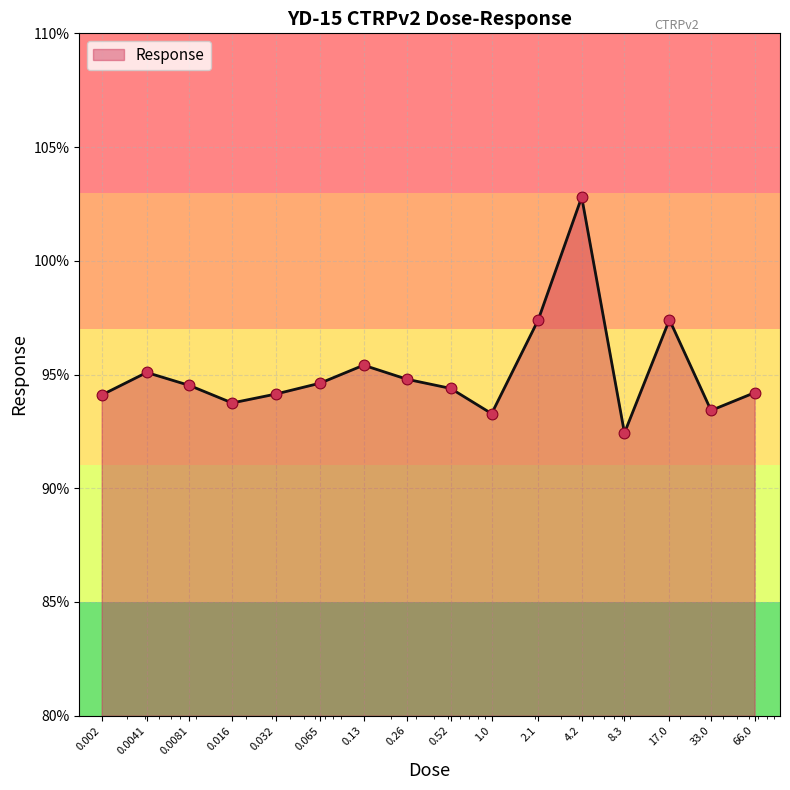

What is the smallest value displayed?

92.4